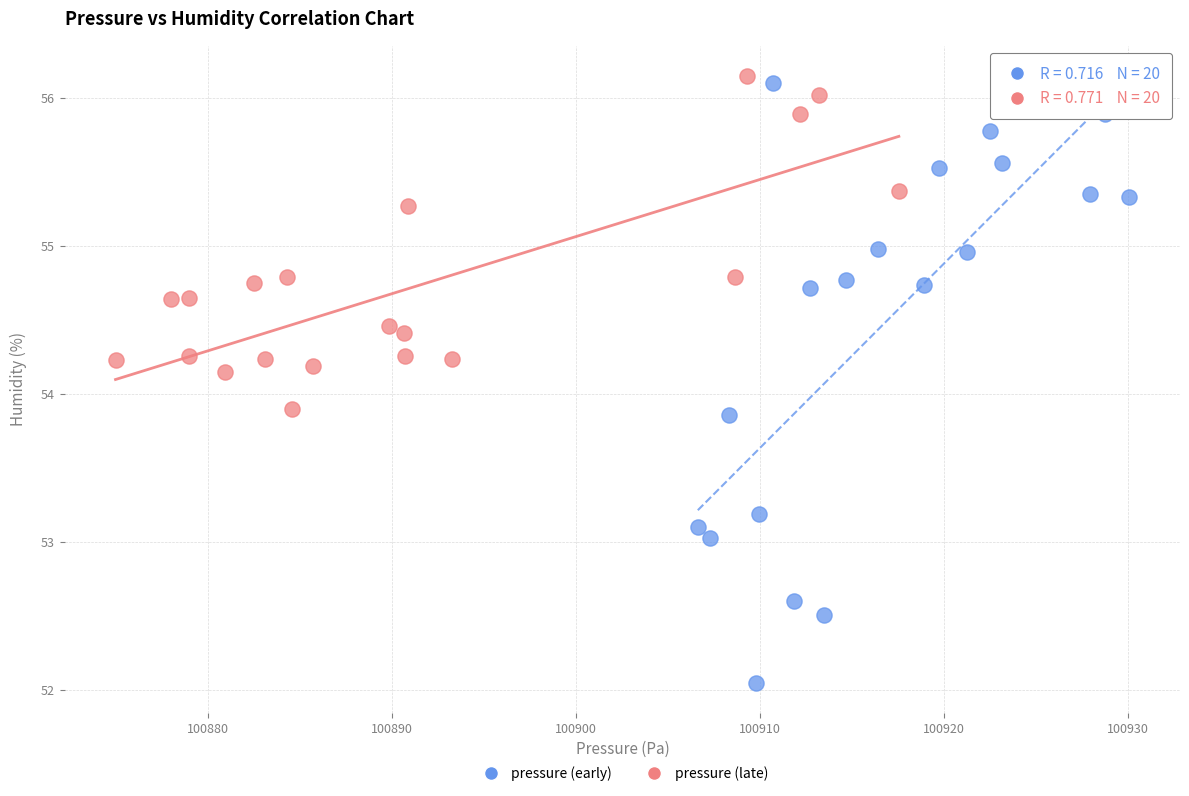

Which series has the largest Y range (max minus min)?

pressure (early)